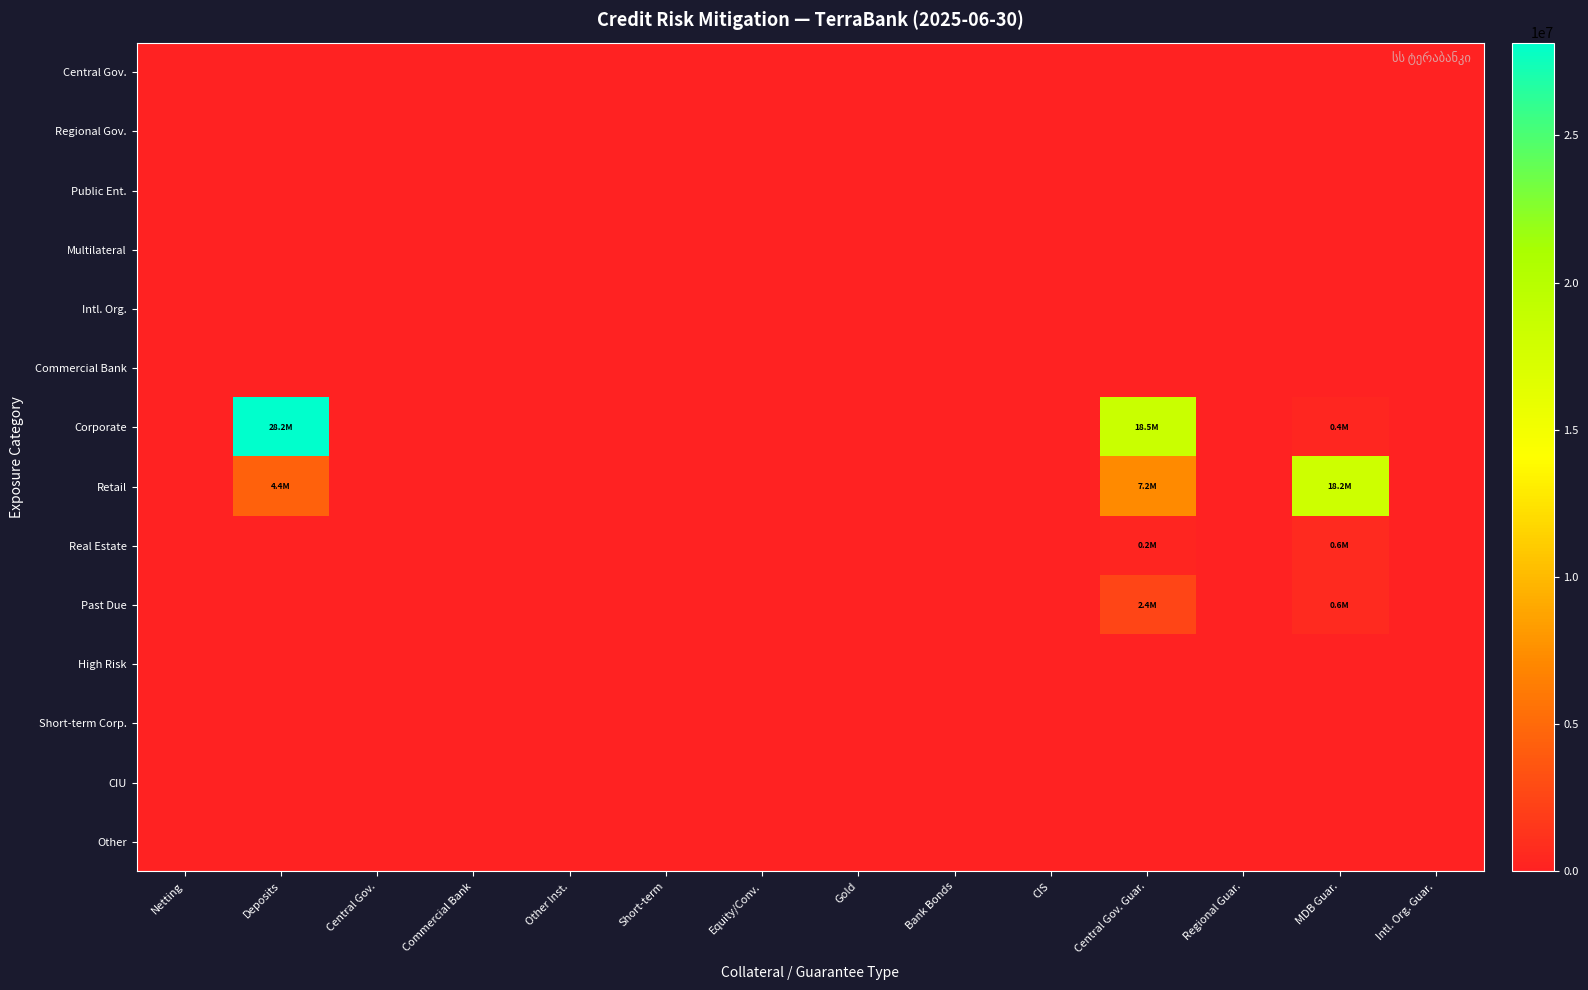

Which series has the widest spread of values?

Corporate